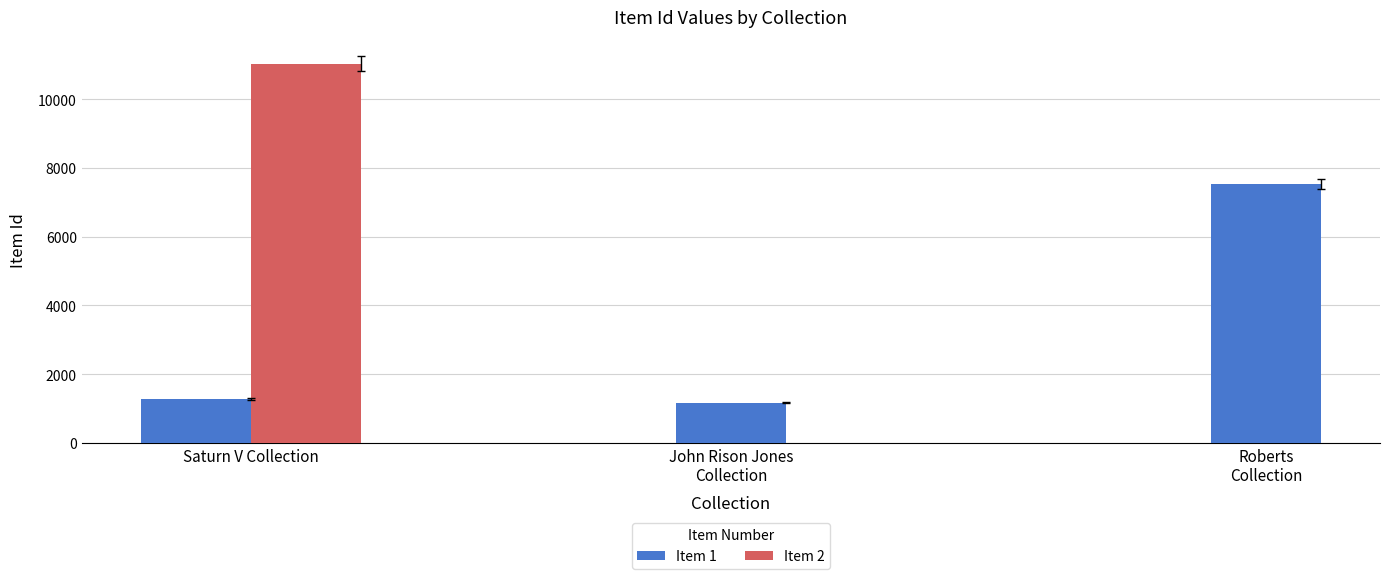

Does the chart contain stacked bars?

No